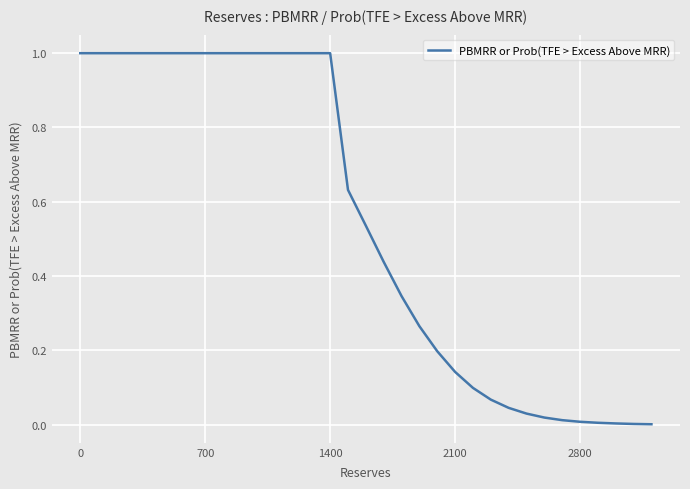

What is the difference between the maximum and minimum values?

1.0